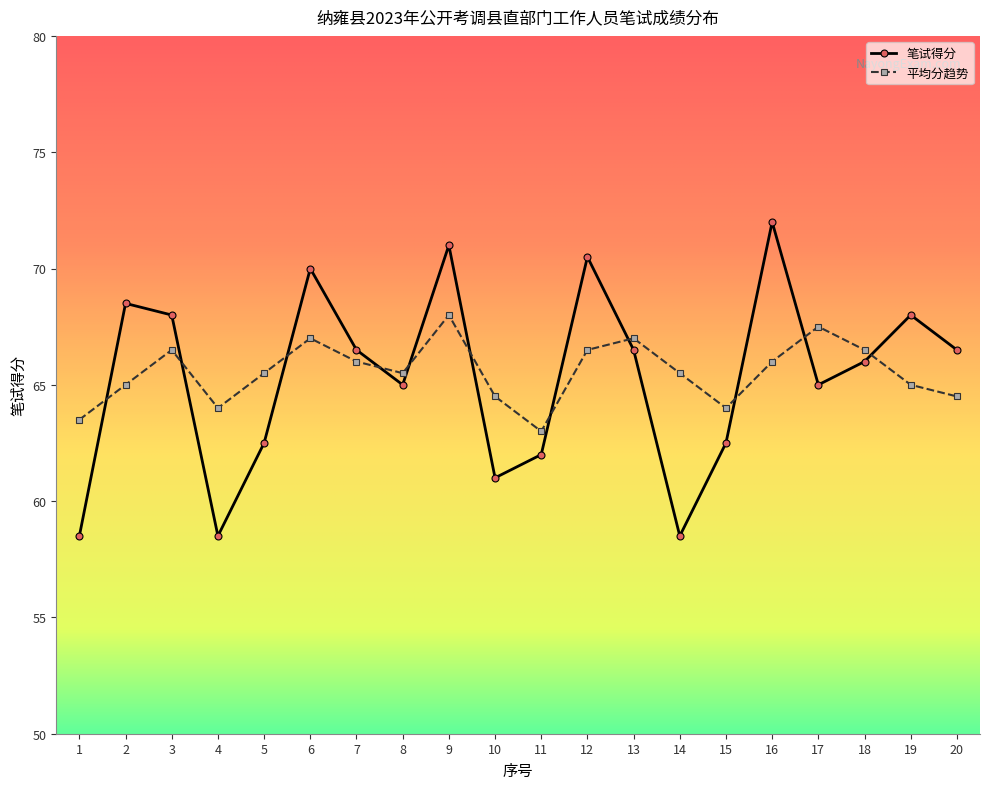

List the series in order of their peak value, lowest first.

平均分趋势, 笔试得分